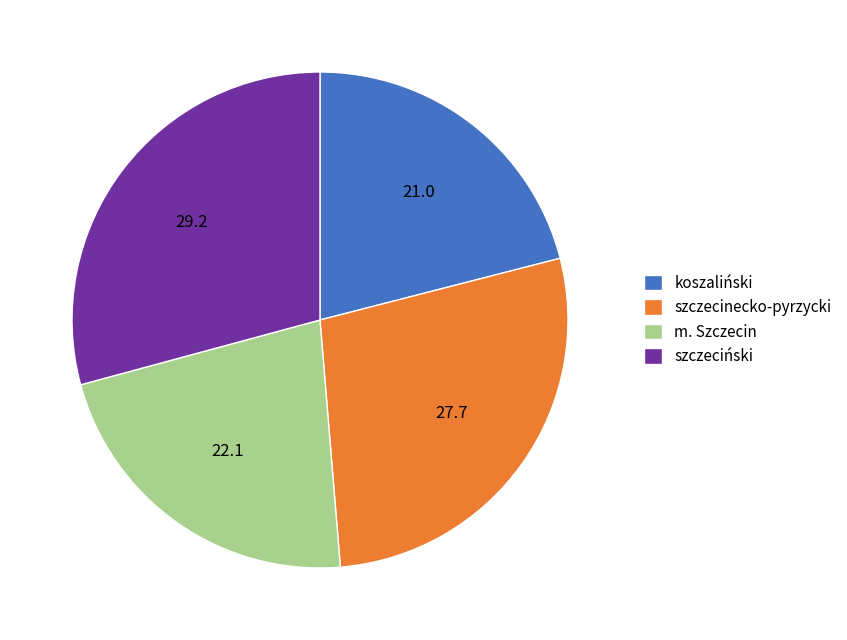

Which category has the biggest portion of the pie?

szczeciński